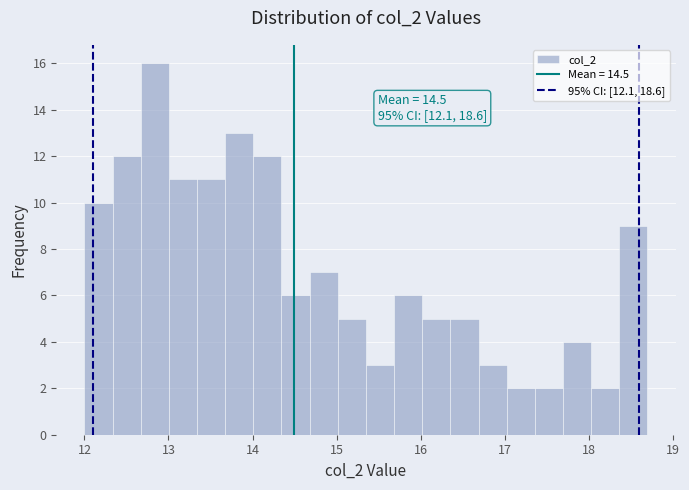

Around what value on the x-axis is the tallest bar? Give the approximate position of its centre, as read against the axis.

12.8